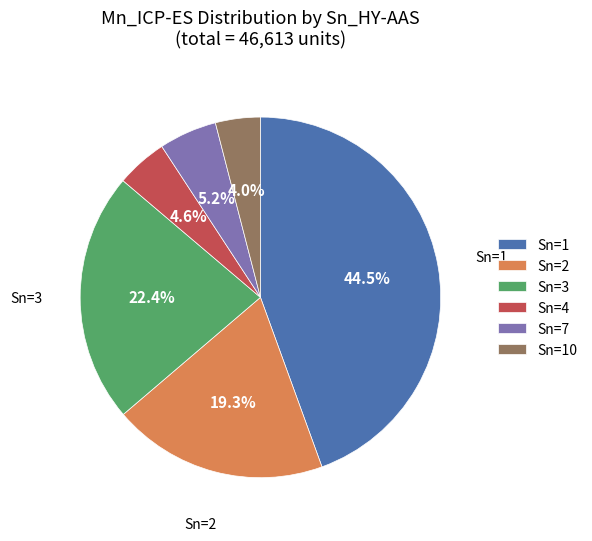

Which category has the biggest portion of the pie?

Sn=1